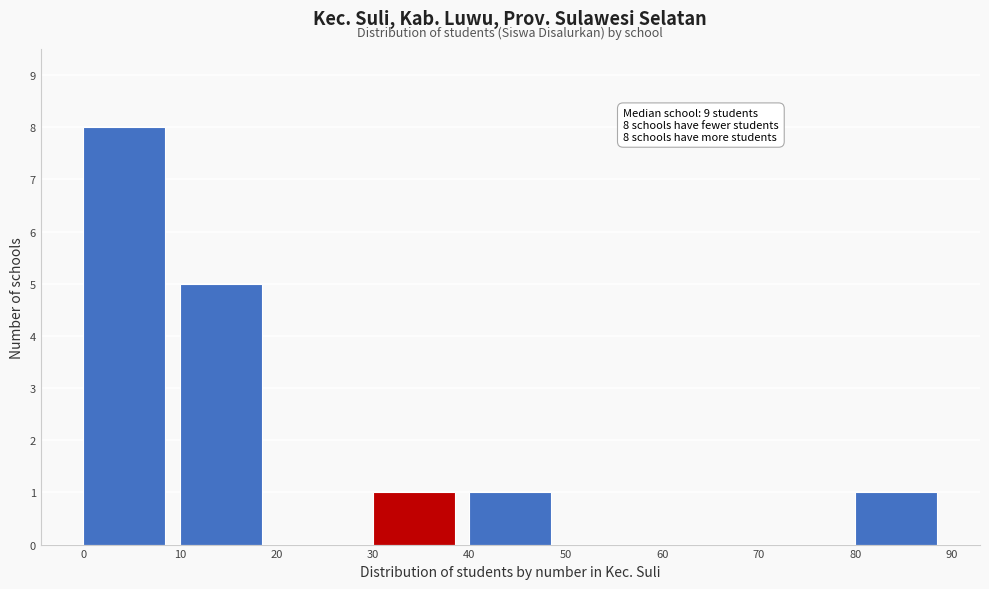

Which range on the x-axis has the tallest bar?

0 to 10